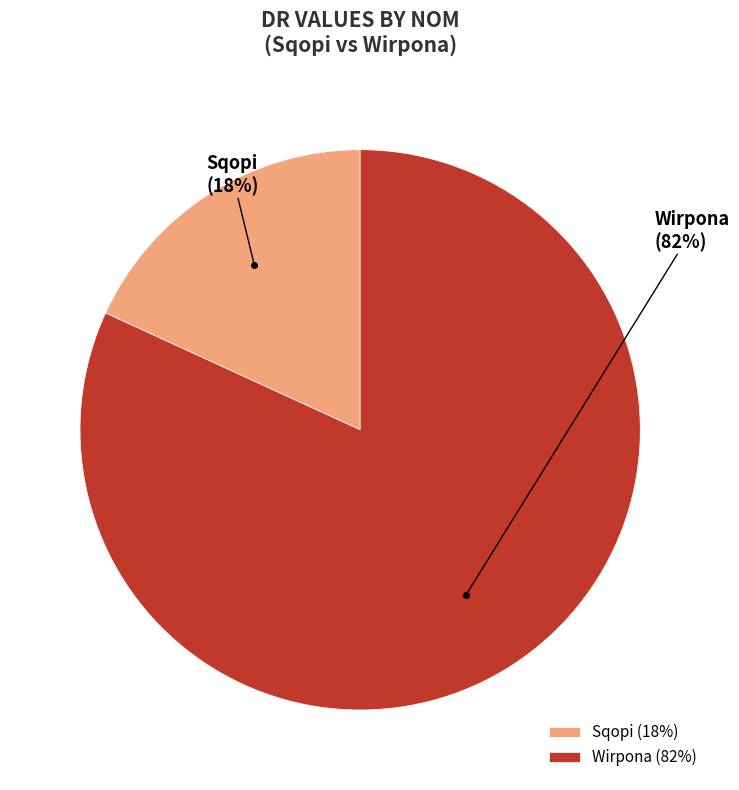

The Wirpona slice represents 82% of the pie. True or false?

True